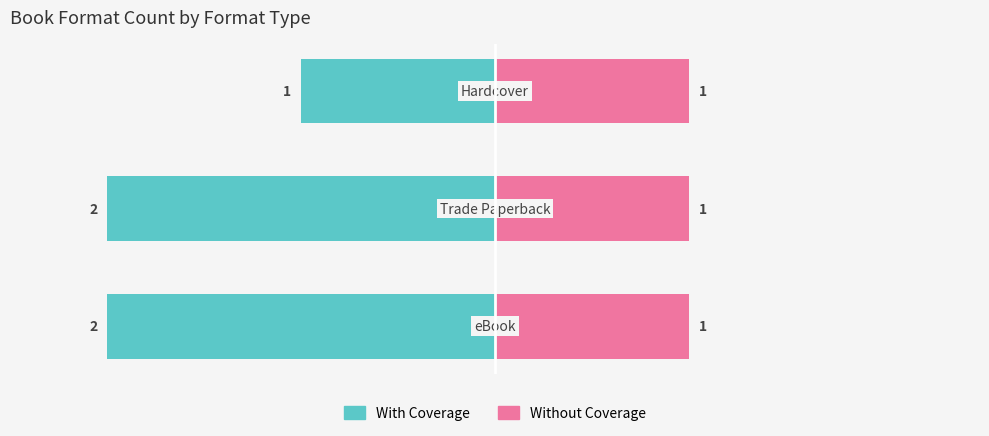

How many distinct data groups are displayed?

2